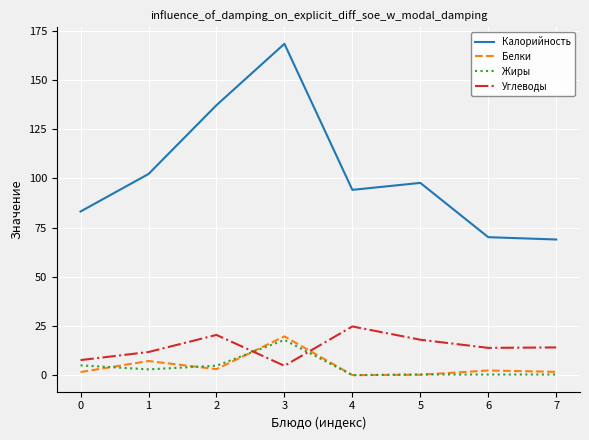

What are all the series names shown in the legend?

Калорийность, Белки, Жиры, Углеводы